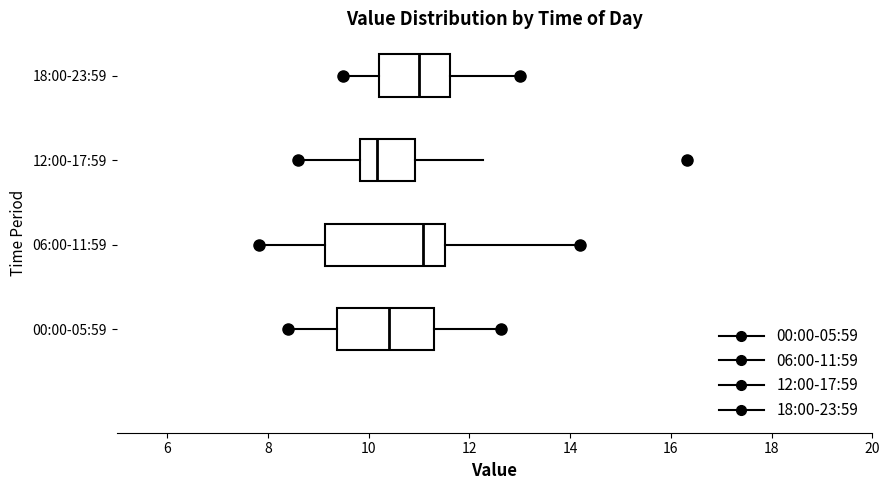

Which box has the furthest to the left median line?

12:00-17:59